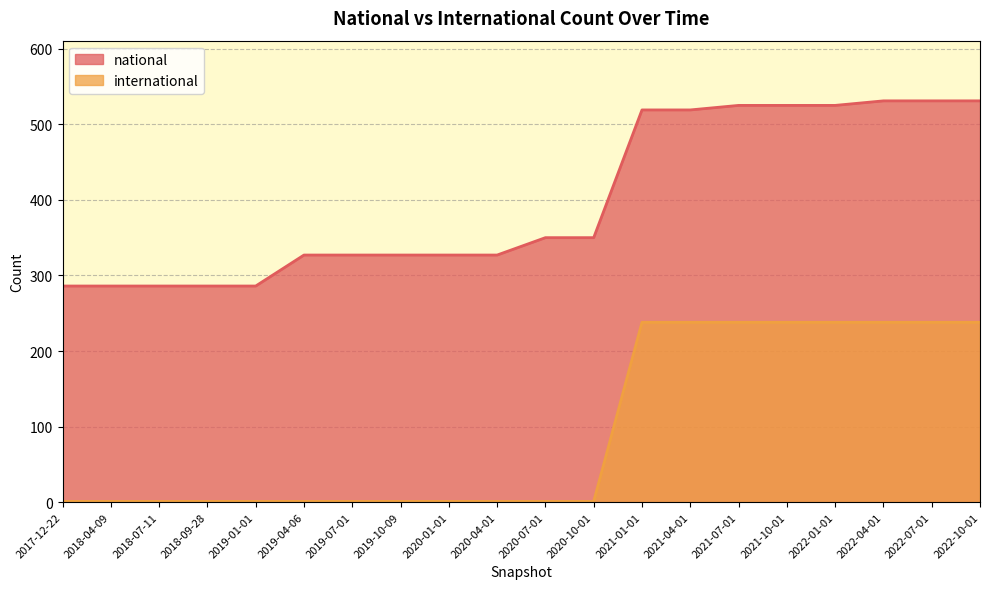

What is the label of the 14th point from the left?

2021-04-01